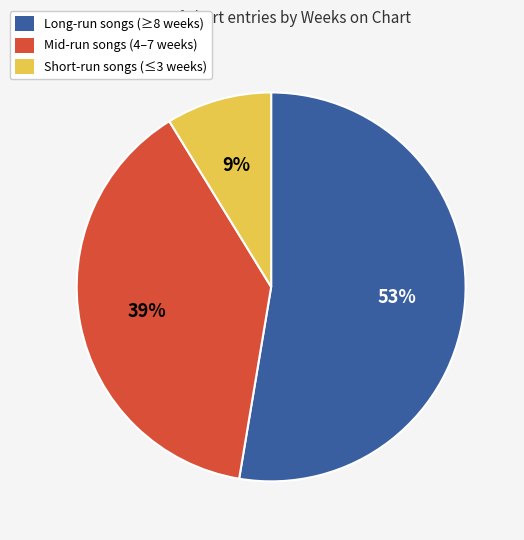

Count the number of slices in the pie.

3